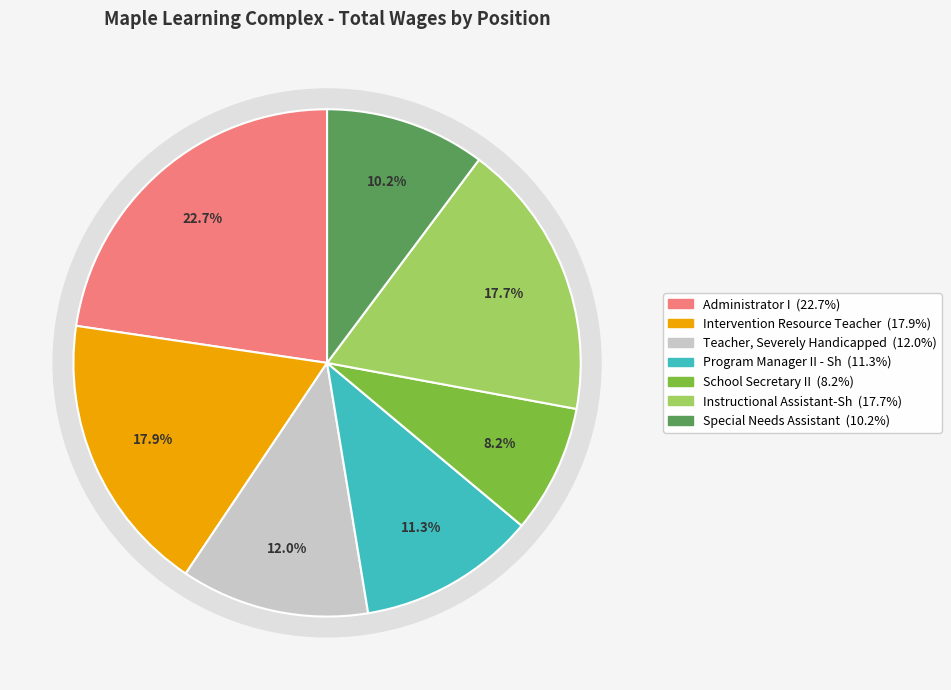

What percentage is NOT represented by Program Manager II - Sh?

88.7%